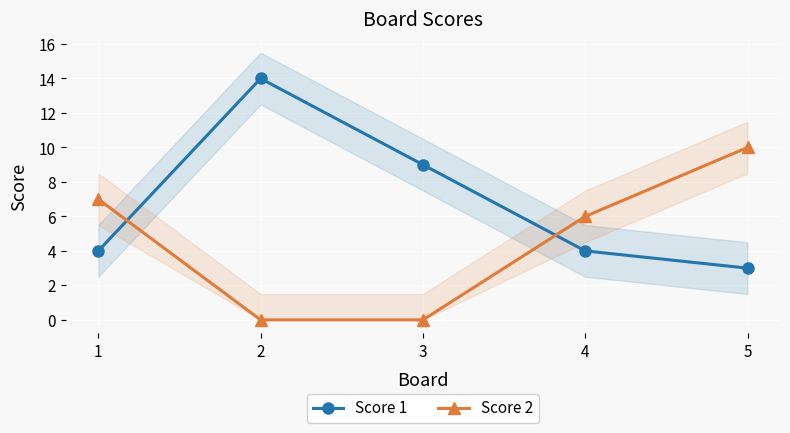

What is the total value across all series at 1?

11